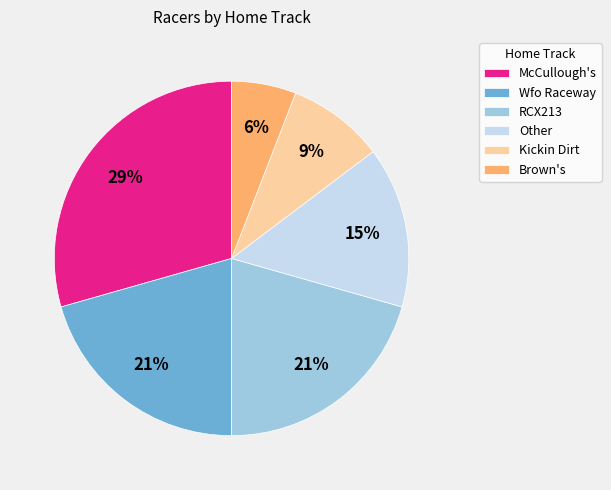

Which slice is the smallest?

Brown's